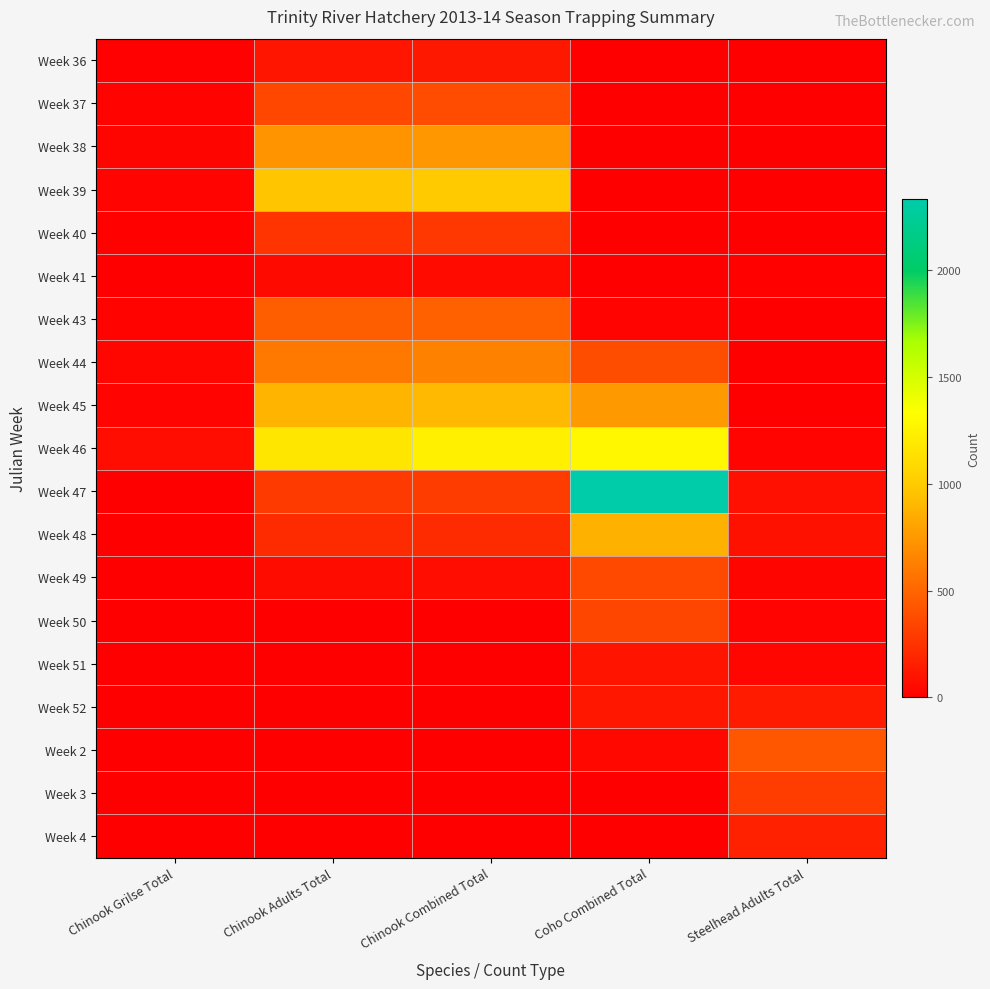

Reading left to right, list all the values displayed in this chart.

Week 36: Chinook Grilse Total=11	Chinook Adults Total=109	Chinook Combined Total=120	Coho Combined Total=0	Steelhead Adults Total=3
Week 37: Chinook Grilse Total=20	Chinook Adults Total=354	Chinook Combined Total=374	Coho Combined Total=0	Steelhead Adults Total=3
Week 38: Chinook Grilse Total=29	Chinook Adults Total=722	Chinook Combined Total=751	Coho Combined Total=0	Steelhead Adults Total=2
Week 39: Chinook Grilse Total=25	Chinook Adults Total=973	Chinook Combined Total=998	Coho Combined Total=0	Steelhead Adults Total=5
Week 40: Chinook Grilse Total=17	Chinook Adults Total=259	Chinook Combined Total=276	Coho Combined Total=4	Steelhead Adults Total=2
Week 41: Chinook Grilse Total=5	Chinook Adults Total=54	Chinook Combined Total=59	Coho Combined Total=2	Steelhead Adults Total=16
Week 43: Chinook Grilse Total=20	Chinook Adults Total=462	Chinook Combined Total=482	Coho Combined Total=27	Steelhead Adults Total=6
Week 44: Chinook Grilse Total=39	Chinook Adults Total=595	Chinook Combined Total=634	Coho Combined Total=379	Steelhead Adults Total=9
Week 45: Chinook Grilse Total=24	Chinook Adults Total=885	Chinook Combined Total=909	Coho Combined Total=754	Steelhead Adults Total=7
Week 46: Chinook Grilse Total=65	Chinook Adults Total=1174	Chinook Combined Total=1239	Coho Combined Total=1283	Steelhead Adults Total=27
Week 47: Chinook Grilse Total=8	Chinook Adults Total=290	Chinook Combined Total=298	Coho Combined Total=2334	Steelhead Adults Total=83
Week 48: Chinook Grilse Total=3	Chinook Adults Total=215	Chinook Combined Total=218	Coho Combined Total=874	Steelhead Adults Total=89
Week 49: Chinook Grilse Total=1	Chinook Adults Total=63	Chinook Combined Total=64	Coho Combined Total=360	Steelhead Adults Total=30
Week 50: Chinook Grilse Total=0	Chinook Adults Total=5	Chinook Combined Total=5	Coho Combined Total=350	Steelhead Adults Total=25
Week 51: Chinook Grilse Total=0	Chinook Adults Total=1	Chinook Combined Total=1	Coho Combined Total=104	Steelhead Adults Total=32
Week 52: Chinook Grilse Total=0	Chinook Adults Total=1	Chinook Combined Total=1	Coho Combined Total=115	Steelhead Adults Total=141
Week 2: Chinook Grilse Total=0	Chinook Adults Total=0	Chinook Combined Total=0	Coho Combined Total=42	Steelhead Adults Total=427
Week 3: Chinook Grilse Total=0	Chinook Adults Total=0	Chinook Combined Total=0	Coho Combined Total=3	Steelhead Adults Total=305
Week 4: Chinook Grilse Total=0	Chinook Adults Total=0	Chinook Combined Total=0	Coho Combined Total=0	Steelhead Adults Total=165